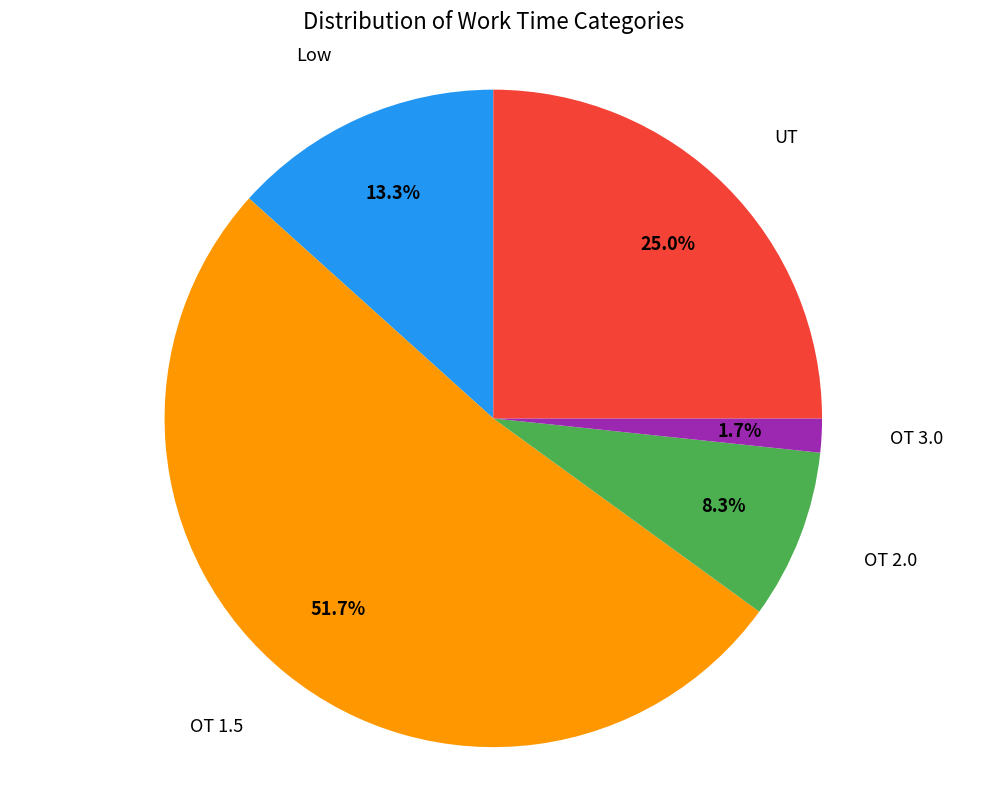

Which slice is the smallest?

OT 3.0